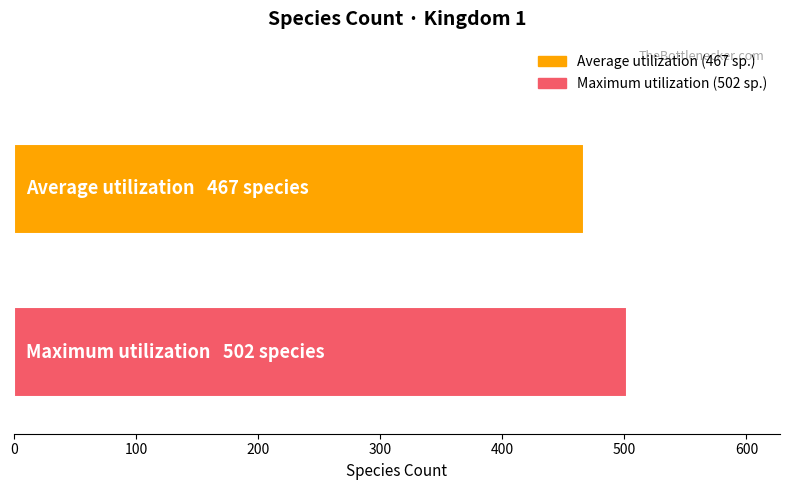

What is the smallest value displayed?

467